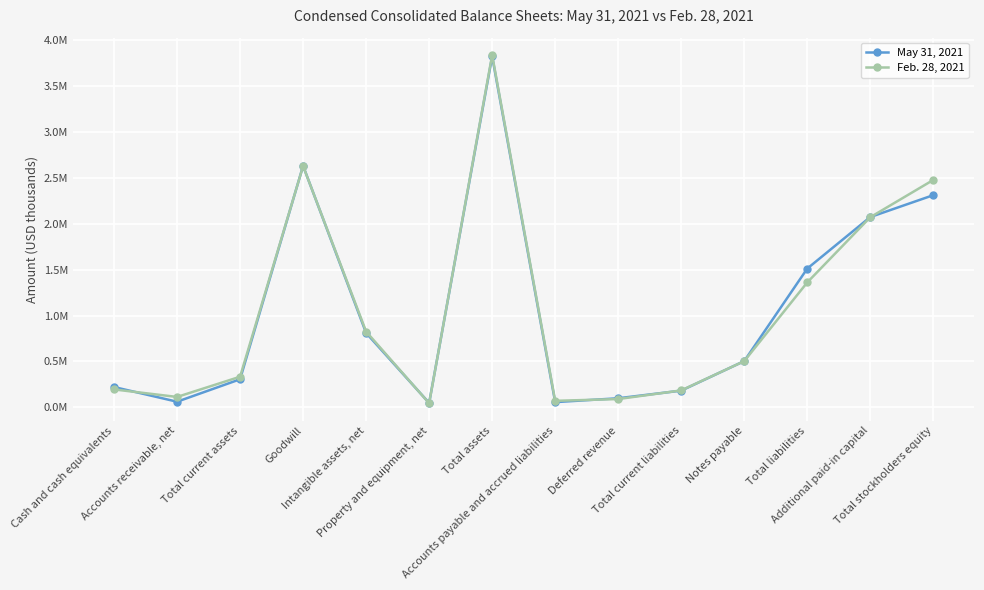

At how many categories does at least one series exceed 2854314?

1